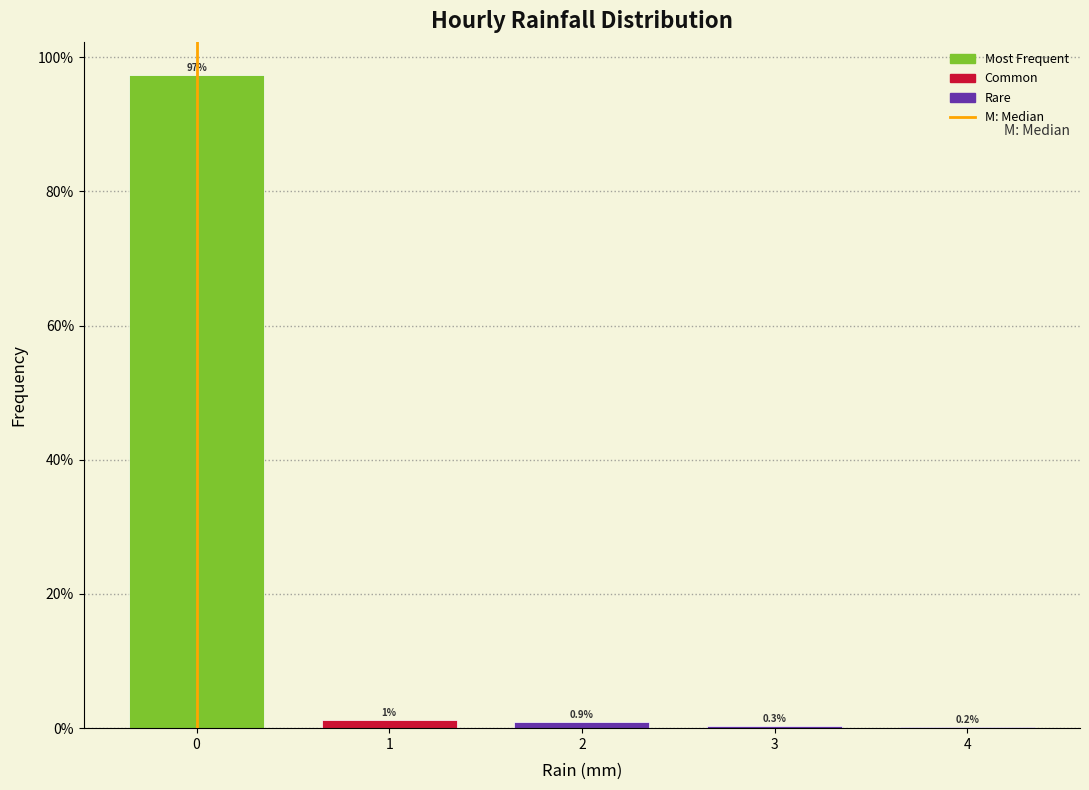

Over which range of the x-axis is the bar tallest?

-0.5 to 0.5